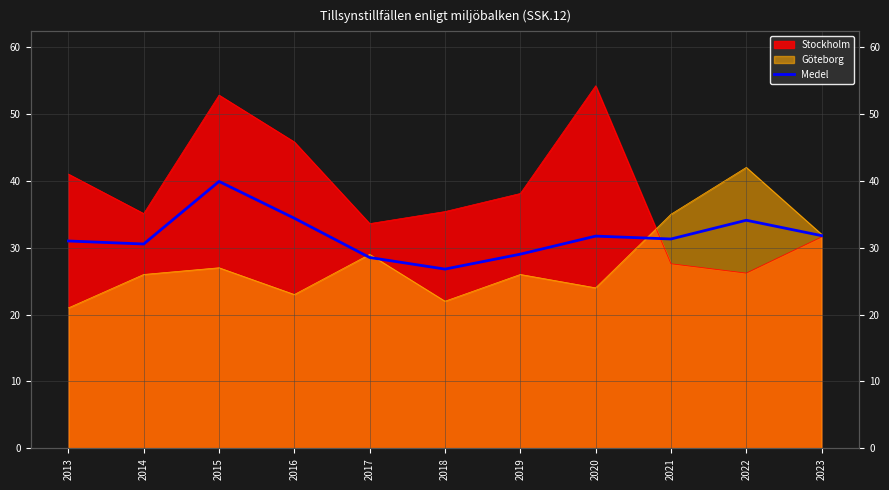

How many lines are shown in the chart?

1